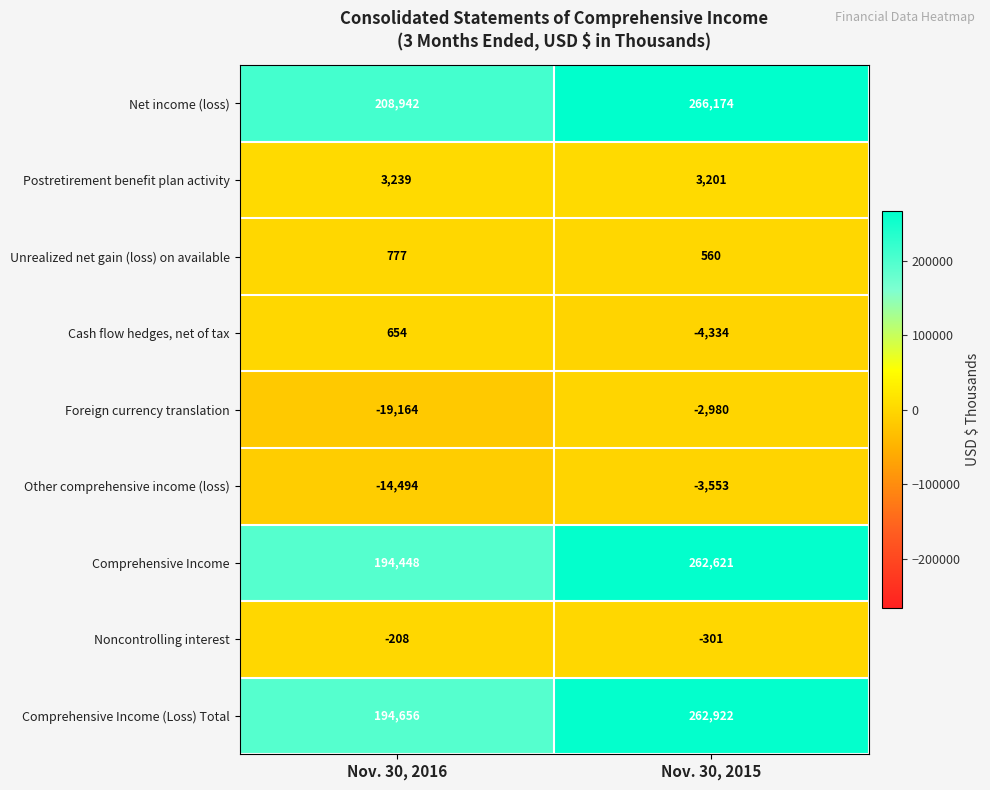

What is the difference between the Noncontrolling interest values at Nov. 30, 2015 and Nov. 30, 2016?

93